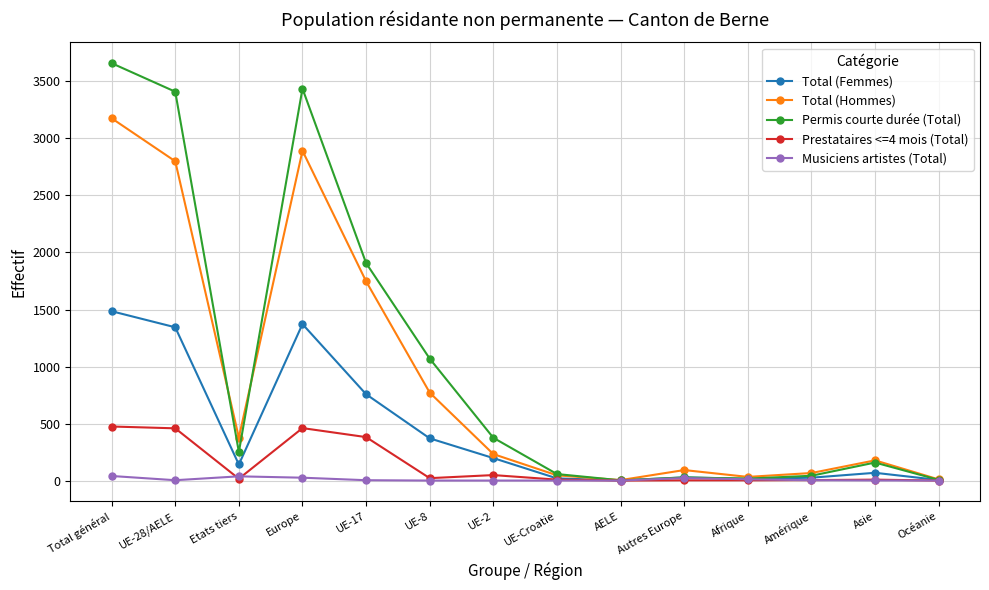

The value of Total (Hommes) at Océanie is 10. True or false?

True